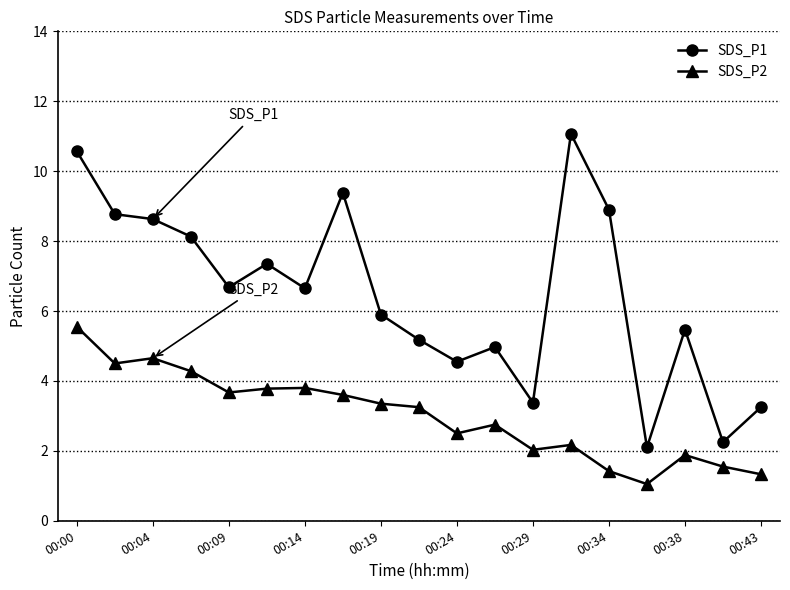

List the series in order of their peak value, highest first.

SDS_P1, SDS_P2